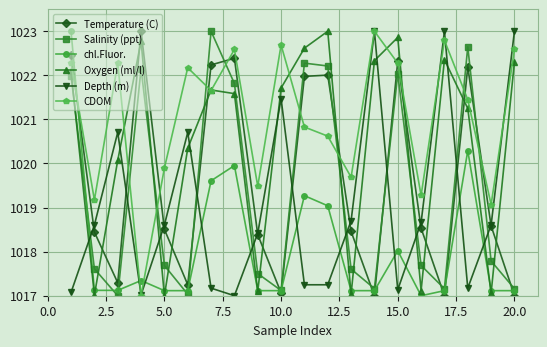

Which series has the largest total across all categories?

CDOM